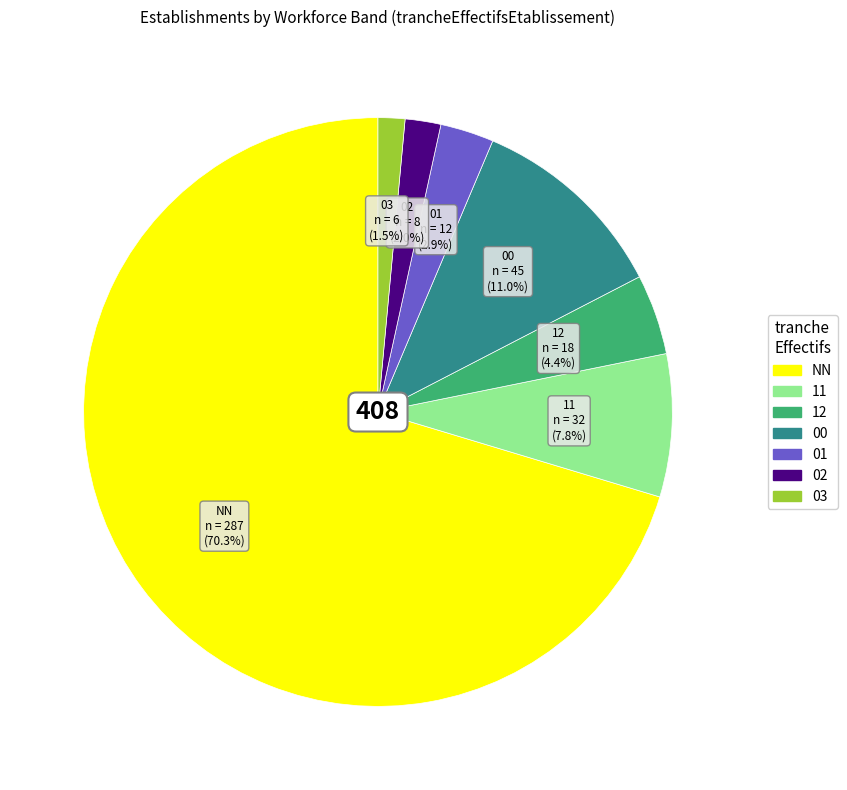

Do 03 and 11 together represent more than half of the pie?

No